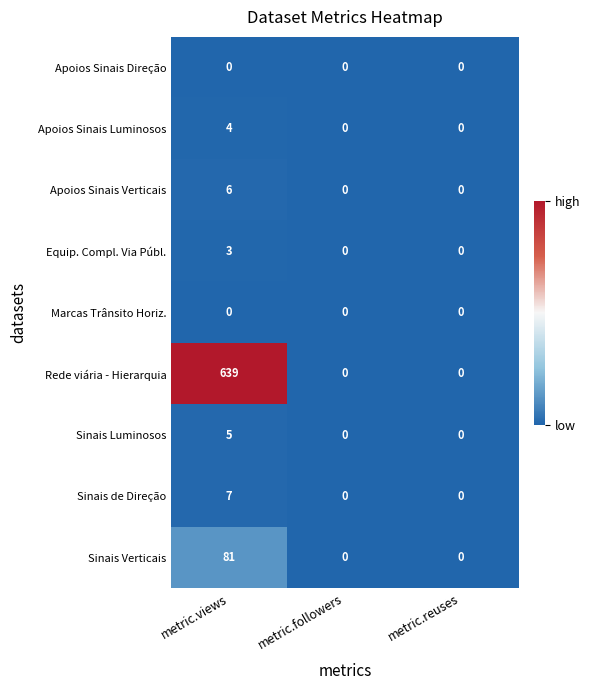

How many values in Sinais Luminosos are above zero?

1